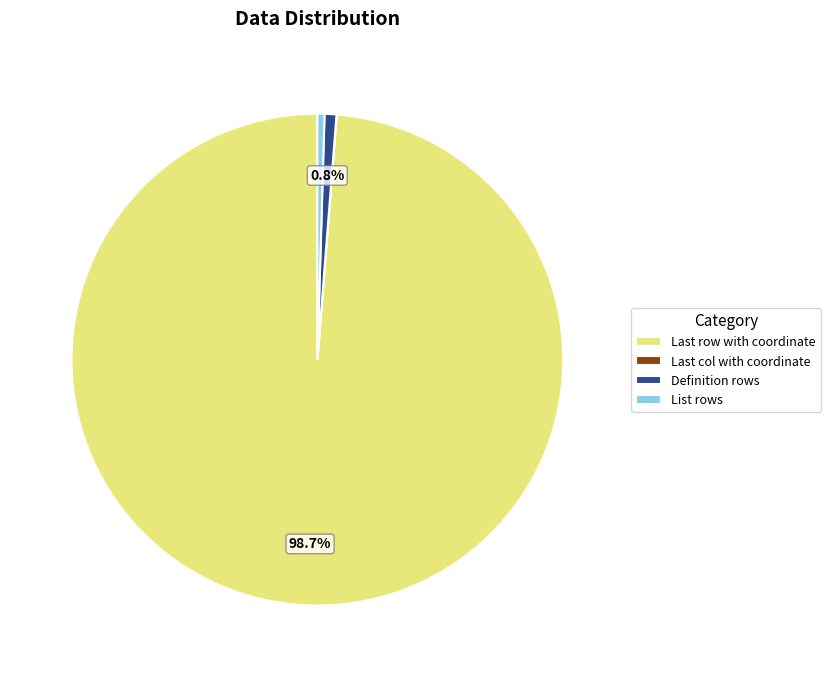

Which category has the biggest portion of the pie?

Last row with coordinate